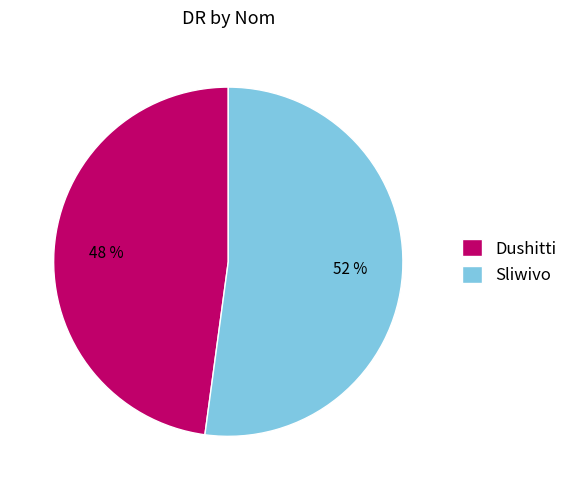

What is the smallest slice in the pie chart?

Dushitti